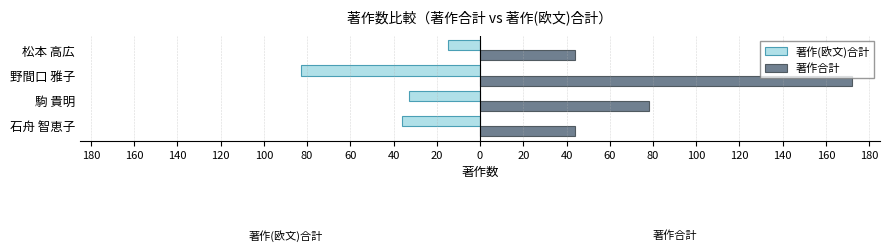

Count the number of data series in this chart.

2